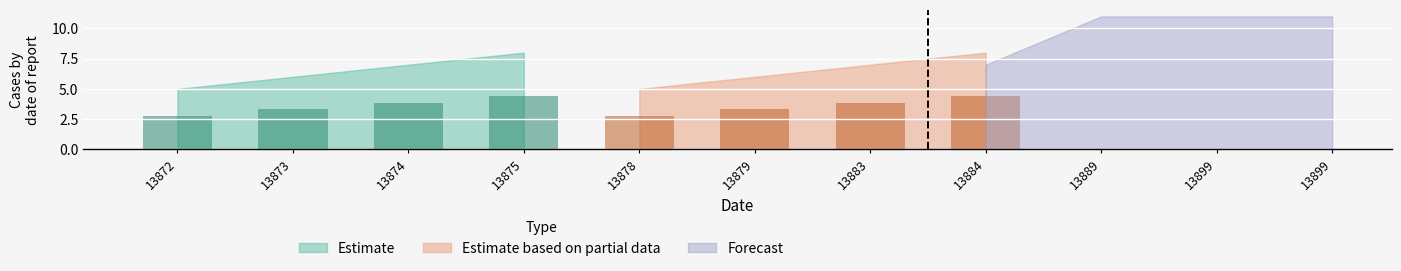

What is the difference between the maximum and minimum values in the Estimate based on partial data series?

1.7